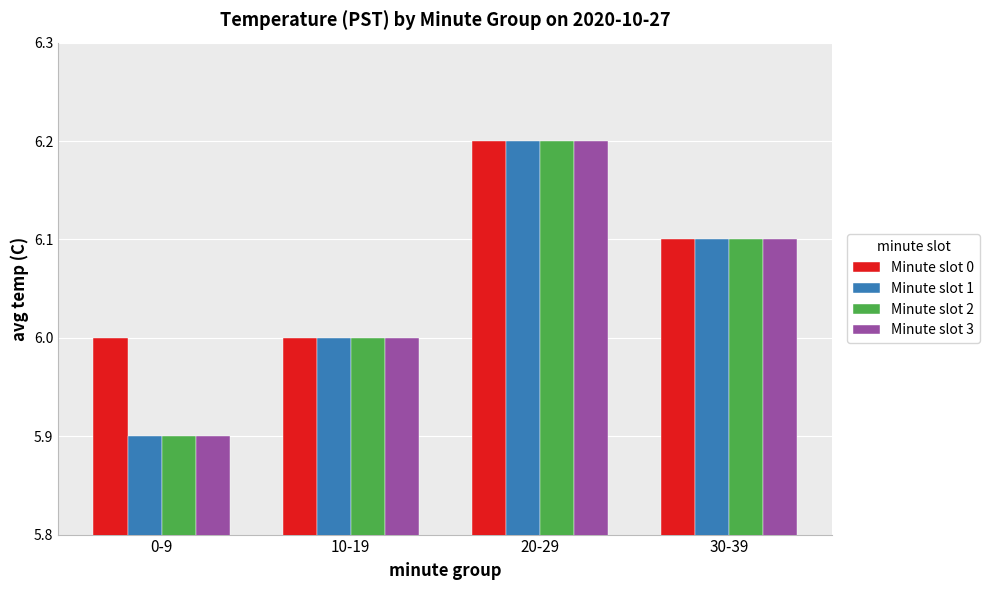

Reading right to left, extract all data points from this chart.

Minute slot 0: 6.1	6.2	6.0	6.0
Minute slot 1: 6.1	6.2	6.0	5.9
Minute slot 2: 6.1	6.2	6.0	5.9
Minute slot 3: 6.1	6.2	6.0	5.9